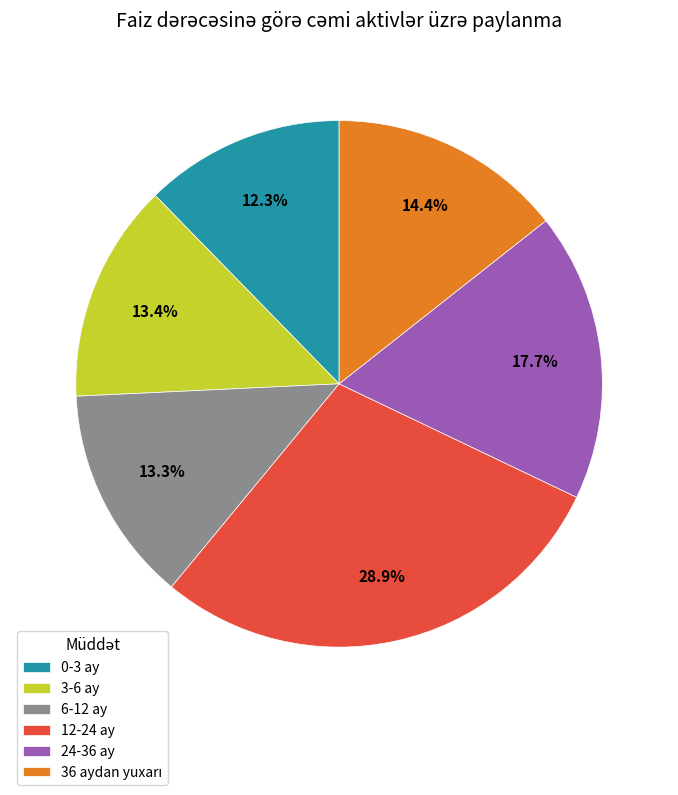

What portion of the pie excludes 24-36 ay?

82.3%